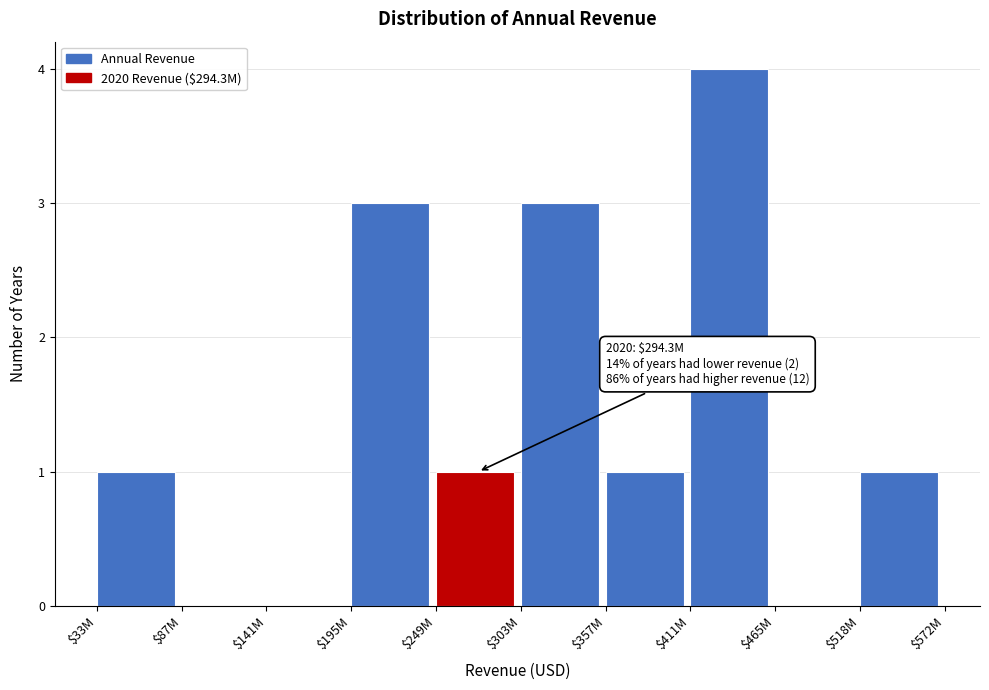

What is the sum of all values?

14